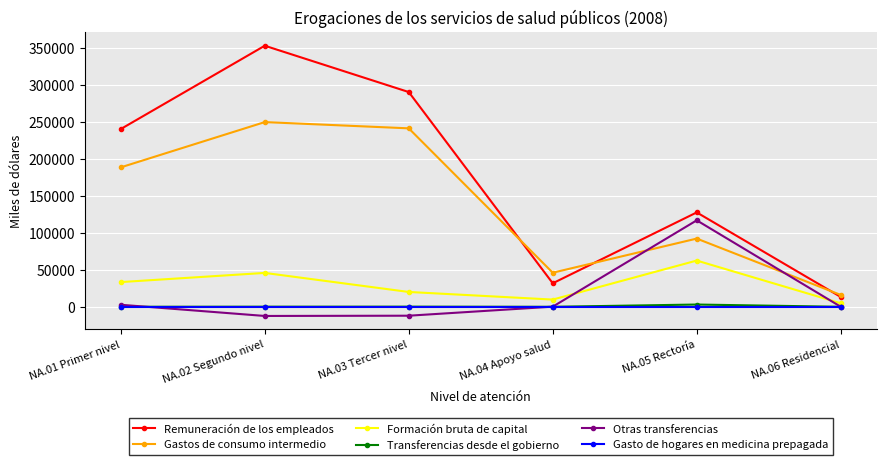

How many series are shown in this chart?

6